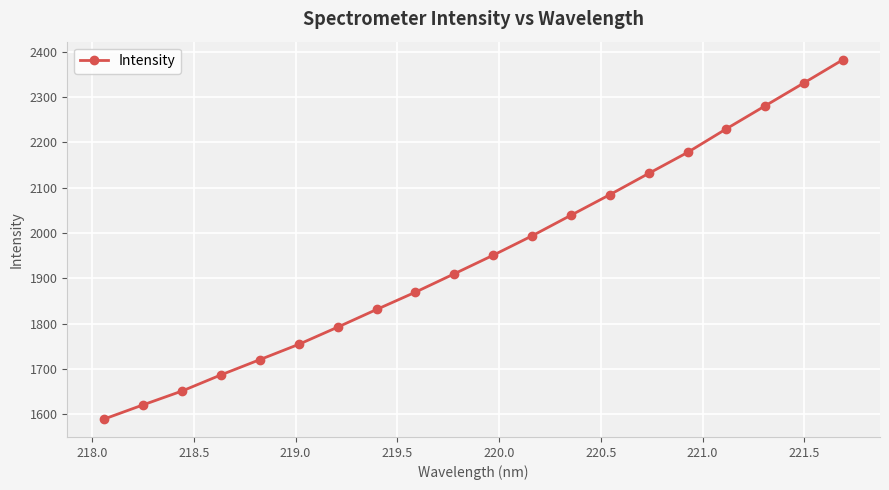

What is the average value?

1951.4